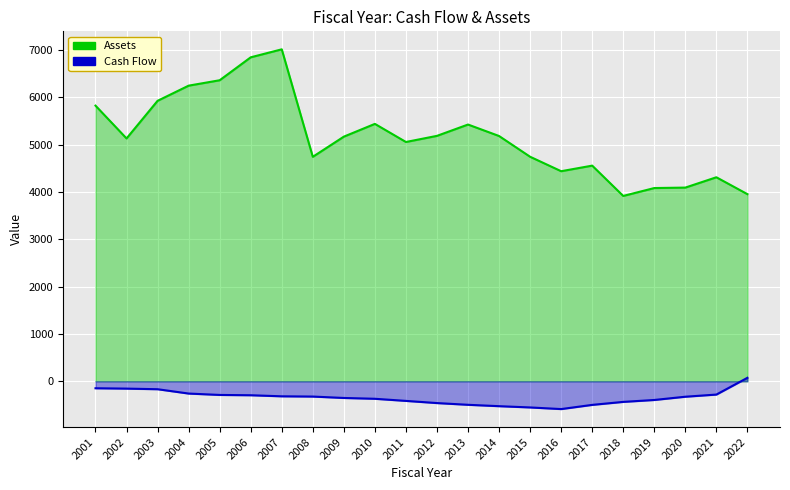

Is it true that Assets equals 11003.1 at 2005?

False